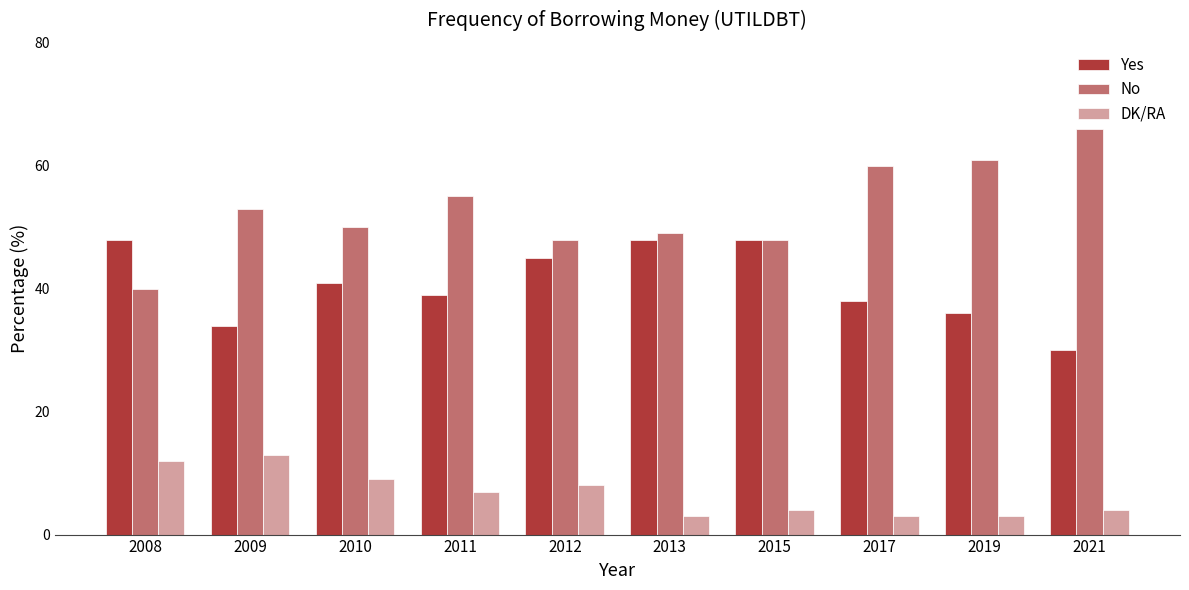

Rank the series at 2012 from lowest to highest value.

DK/RA, Yes, No